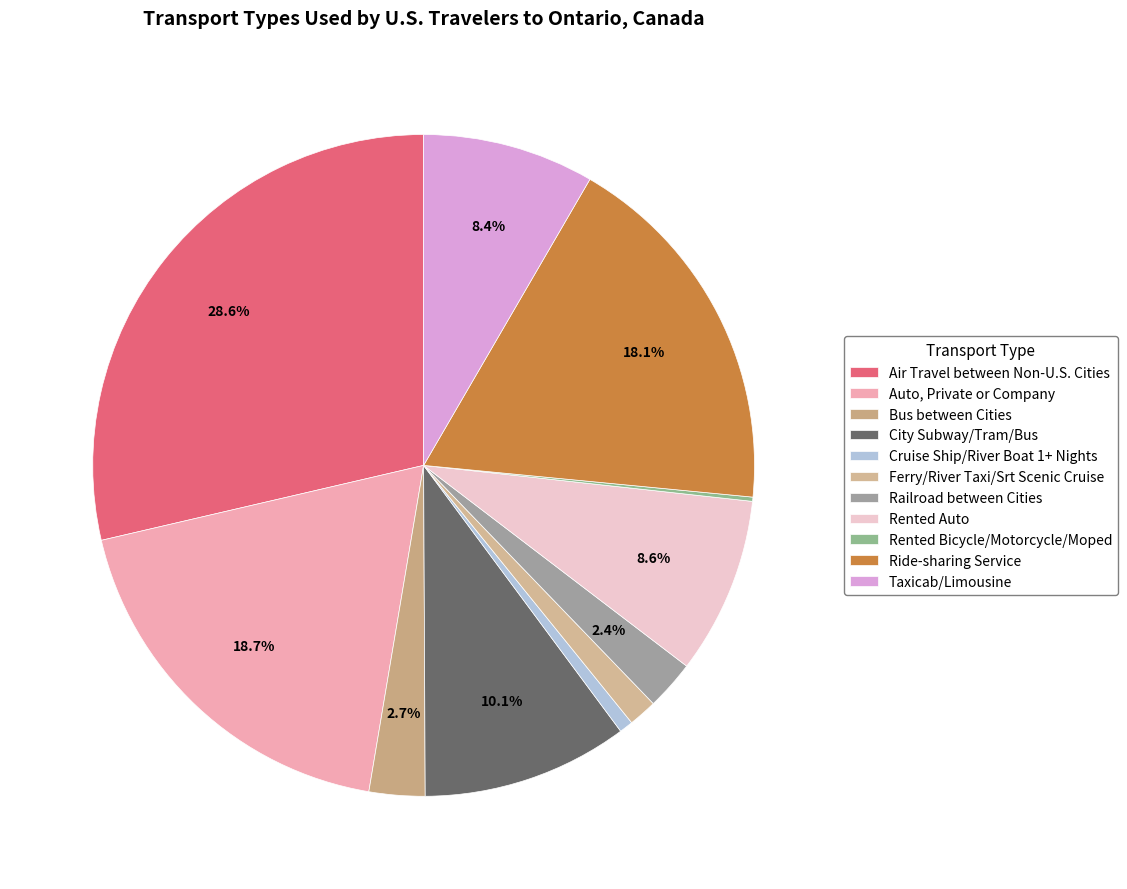

Do Taxicab/Limousine and Rented Auto together represent more than half of the pie?

No